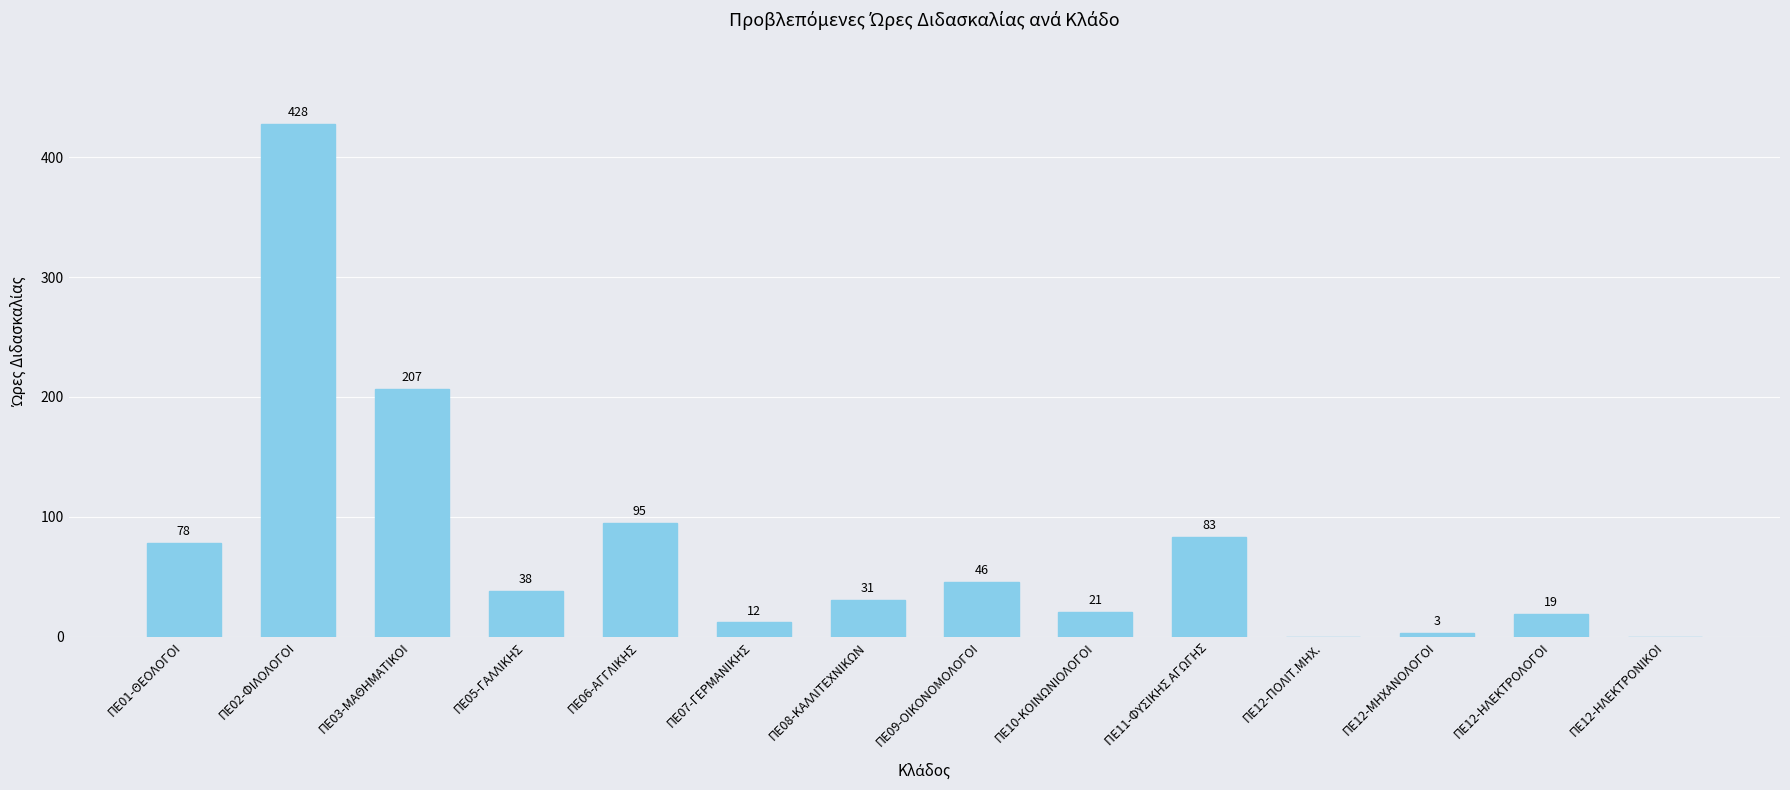

Reading left to right, extract all data points from this chart.

78	428	207	38	95	12	31	46	21	83	0	3	19	0